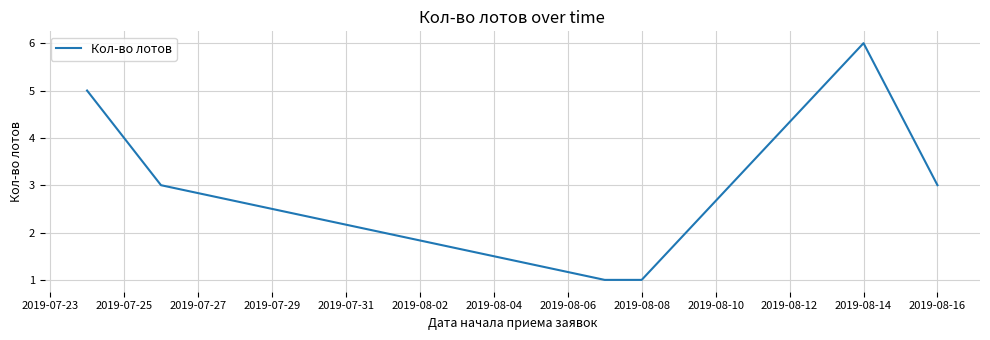

How many interior local peaks (higher than both neighbors) does the data have?

1